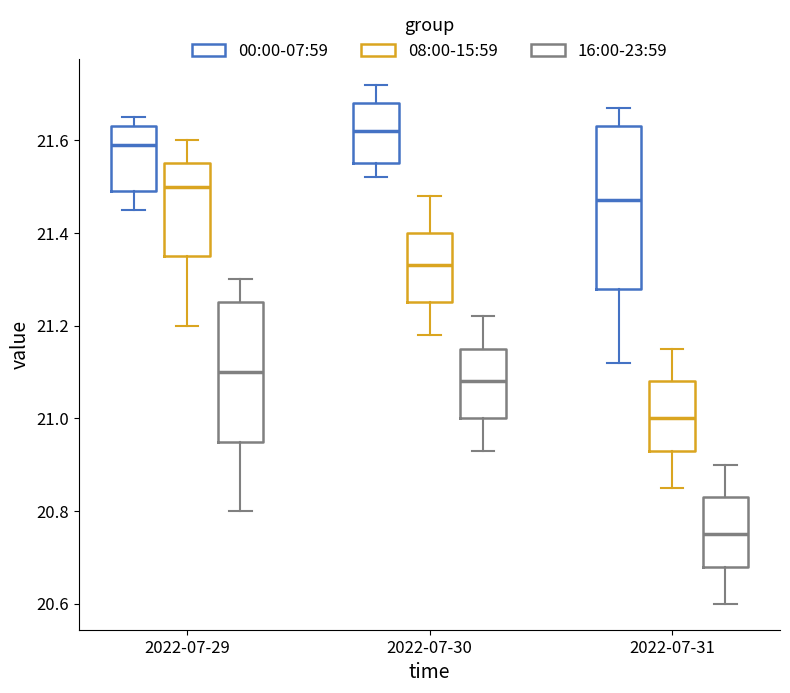

Where does the median line of the box for 2022-07-31 (00:00-07:59) sit on the y-axis? The values are not printed on the chart, so give them approximately, as read against the axis.

21.48